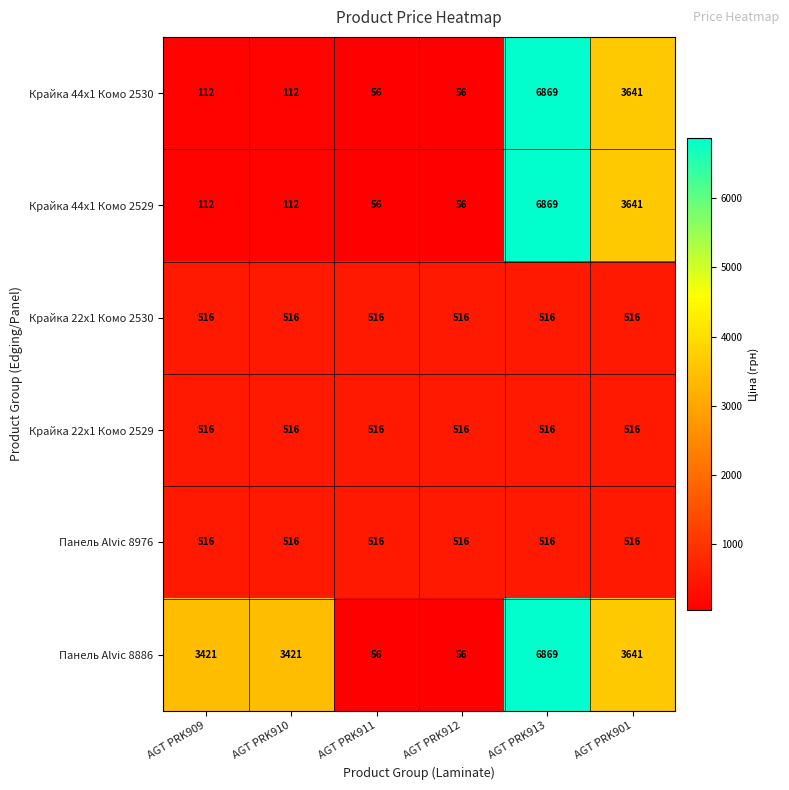

Between AGT PRK909 and AGT PRK911, which series saw the biggest shift?

Панель Alvic 8886